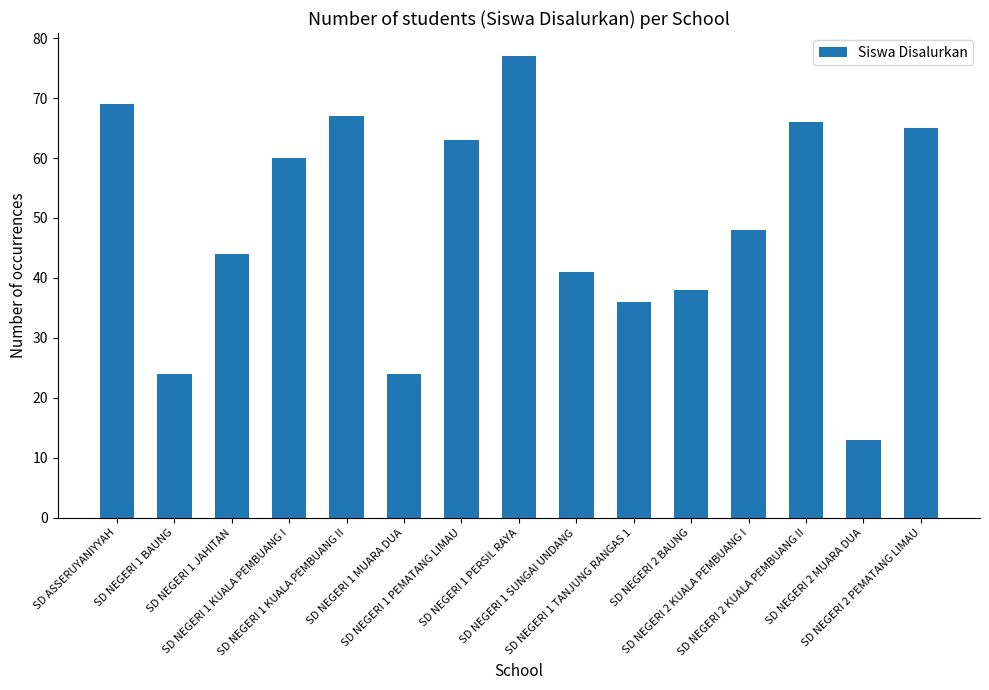

How many values are below 48?

7